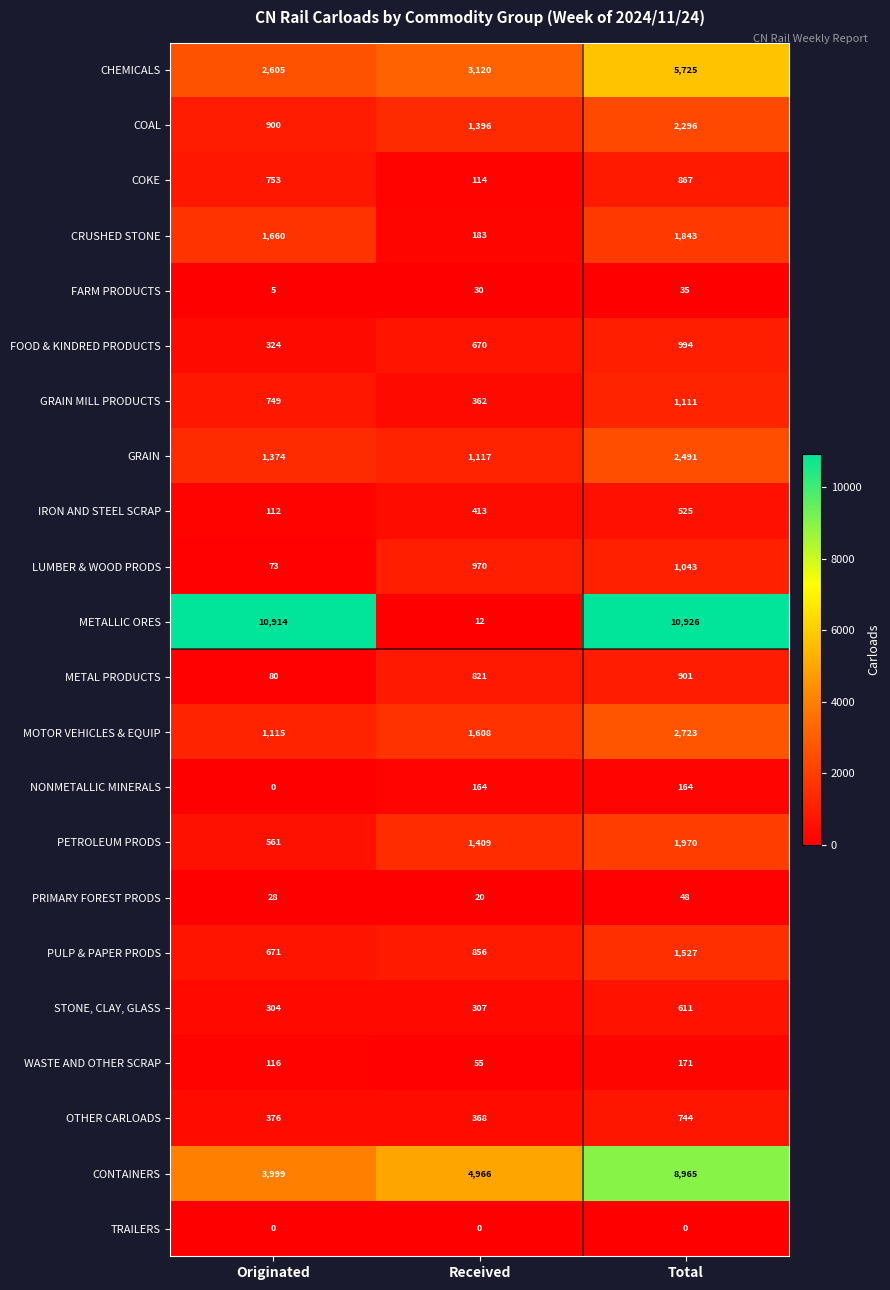

At which category is the sum across all series the highest?

Total